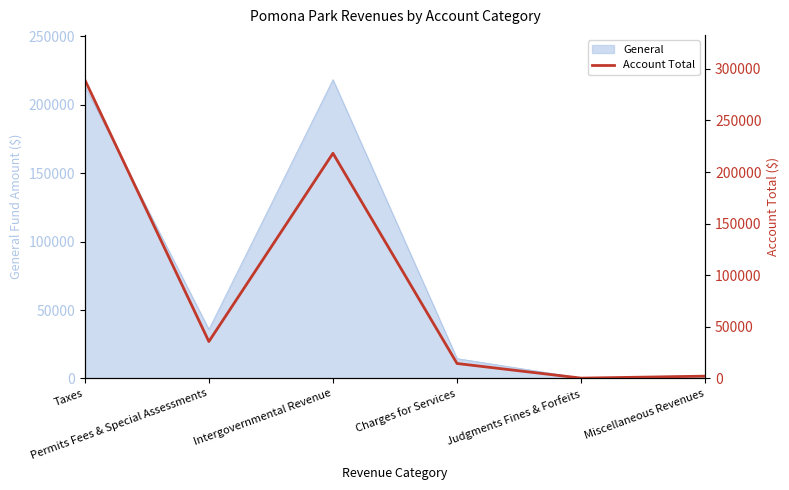

Between Miscellaneous Revenues and Taxes, which is larger?

Taxes